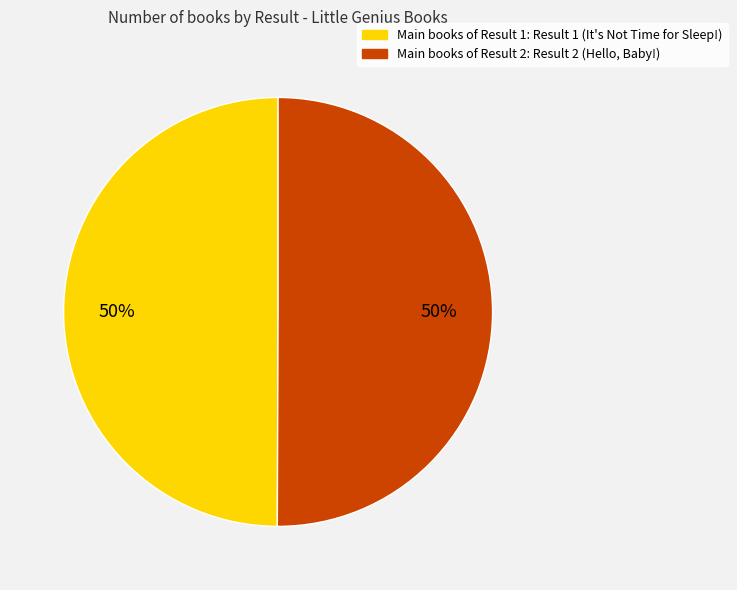

To the nearest percent, what is the average slice percentage?

50%